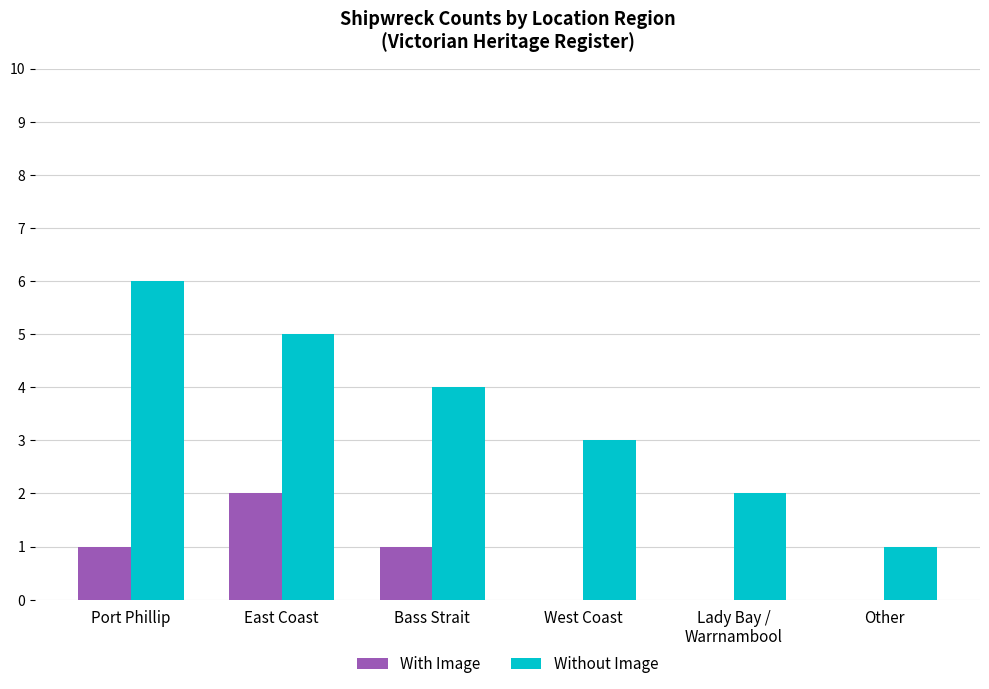

Which series has the widest spread of values?

Without Image